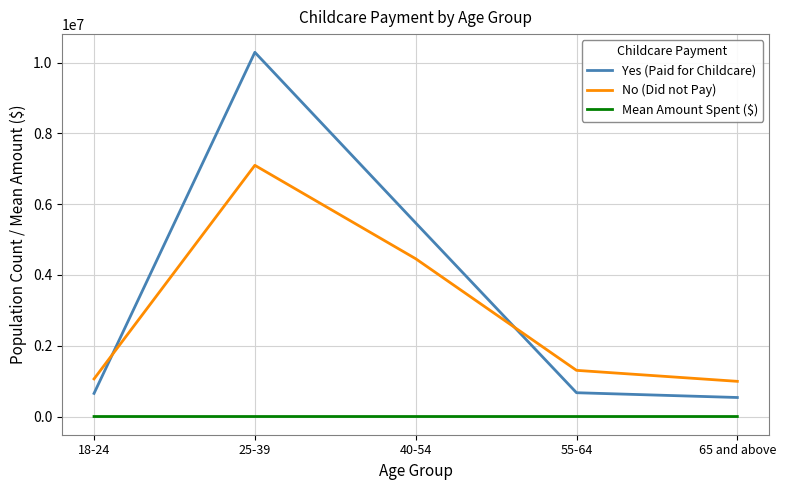

True or false: Yes (Paid for Childcare) and Mean Amount Spent ($) intersect in this chart.

False